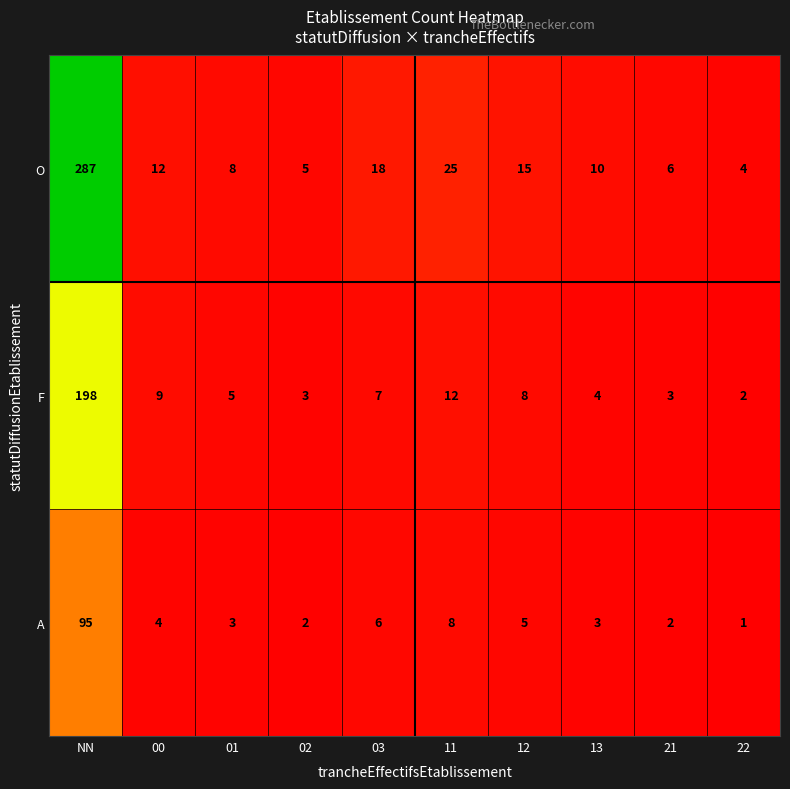

Reading right to left, transcribe all the data shown in this chart.

O: 4	6	10	15	25	18	5	8	12	287
F: 2	3	4	8	12	7	3	5	9	198
A: 1	2	3	5	8	6	2	3	4	95